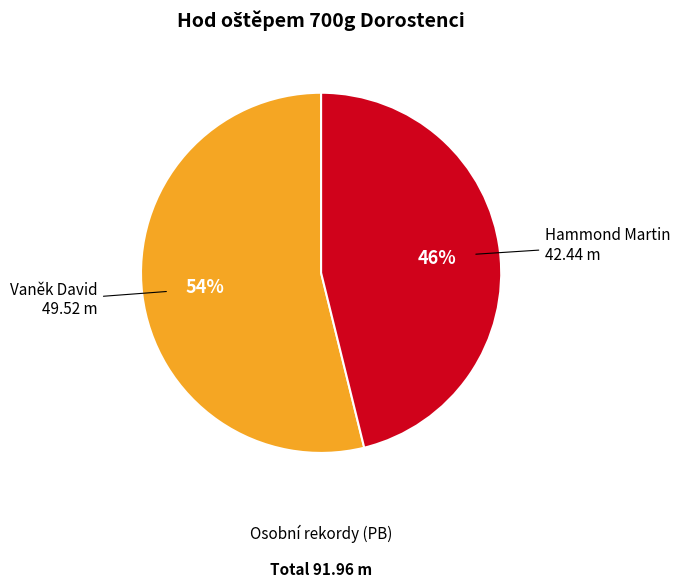

To the nearest percent, what is the difference between the Hammond Martin and Vaněk David slice percentages?

8%